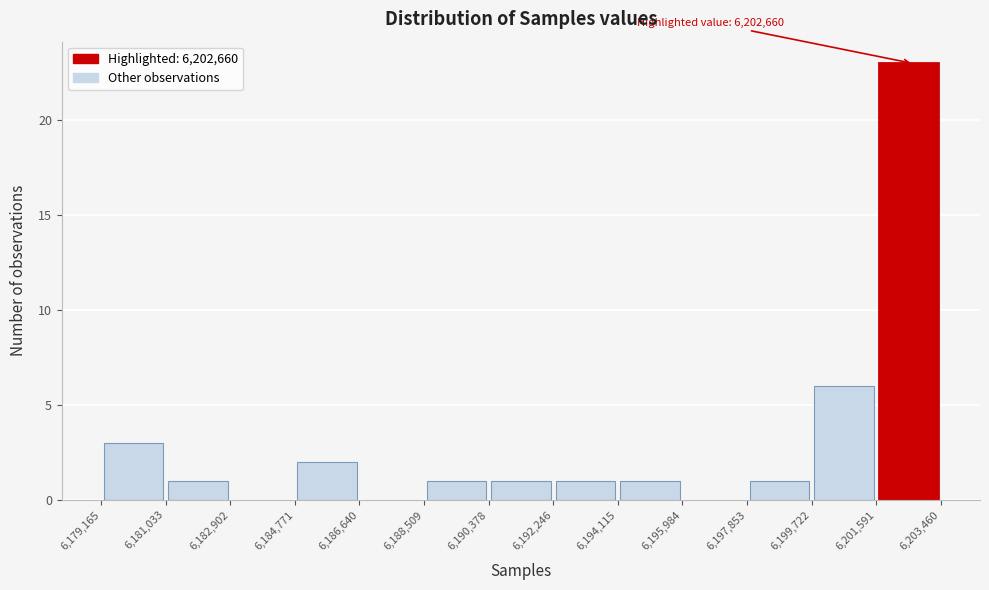

Over which range of the x-axis is the bar tallest?

6,201,591 to 6,203,460